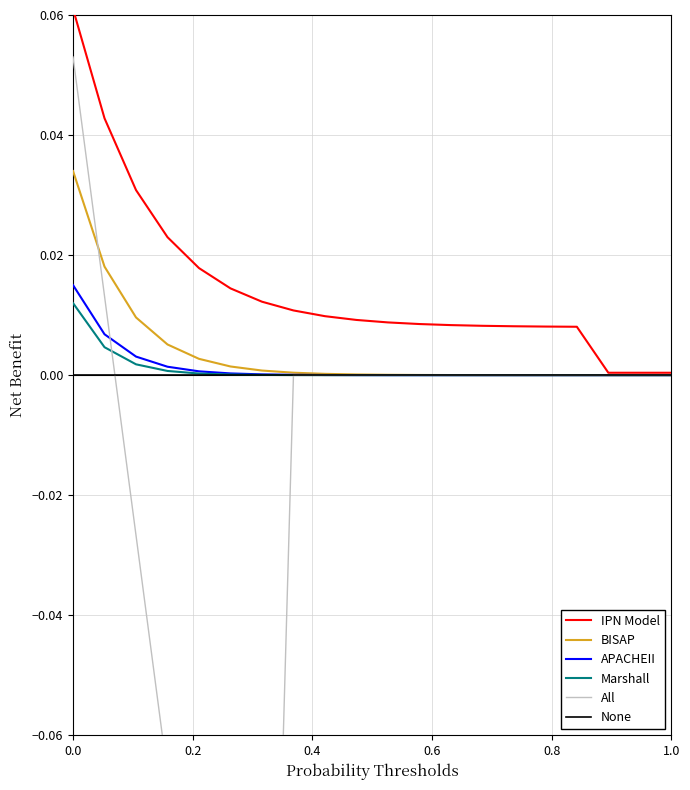

Count the number of categories in the chart.

20